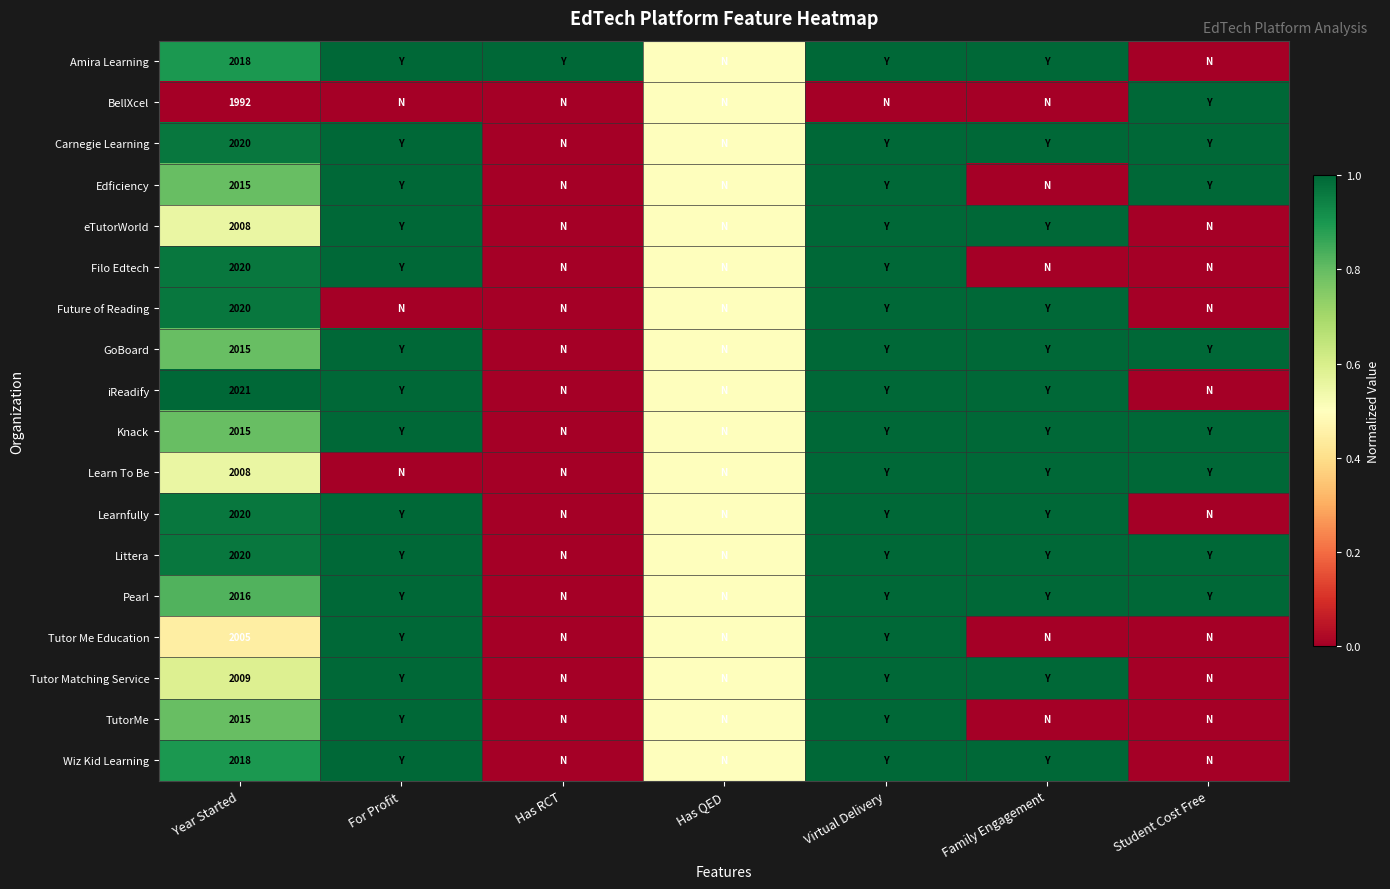

At which category is the sum across all series the highest?

Virtual Delivery